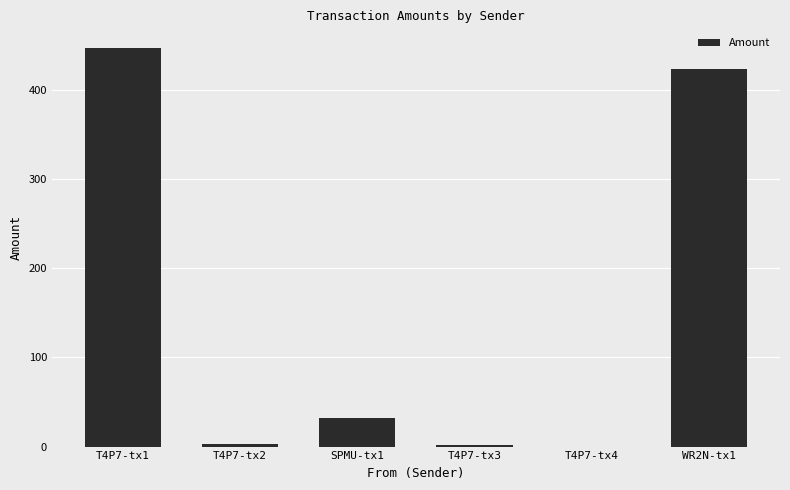

At which label is the value closest to 223?

SPMU-tx1